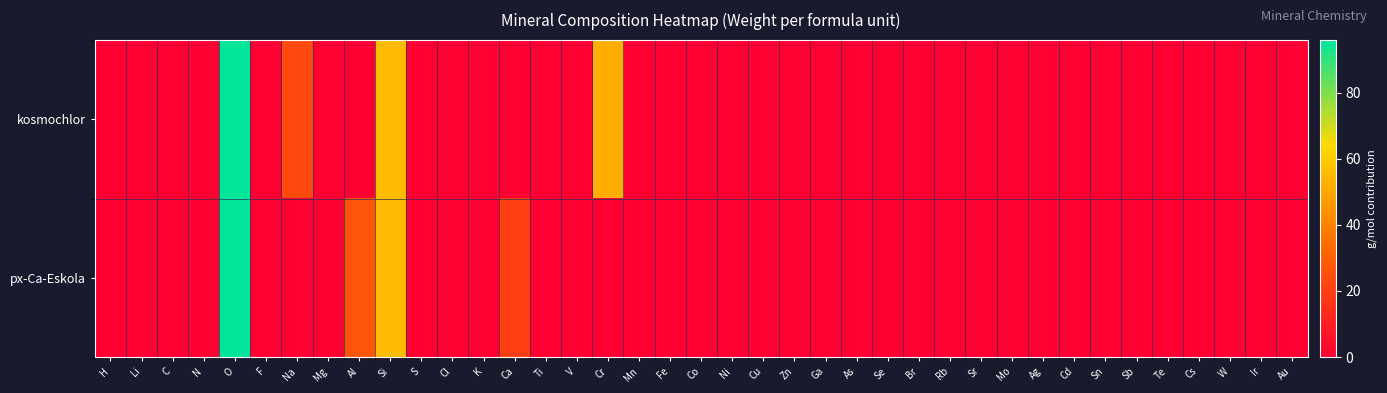

Reading left to right, what are all the values shown in this chart?

kosmochlor: H=0.0	Li=0.0	C=0.0	N=0.0	O=96.0	F=0.0	Na=23.0	Mg=0.0	Al=0.0	Si=56.2	S=0.0	Cl=0.0	K=0.0	Ca=0.0	Ti=0.0	V=0.0	Cr=52.0	Mn=0.0	Fe=0.0	Co=0.0	Ni=0.0	Cu=0.0	Zn=0.0	Ga=0.0	As=0.0	Se=0.0	Br=0.0	Rb=0.0	Sr=0.0	Mo=0.0	Ag=0.0	Cd=0.0	Sn=0.0	Sb=0.0	Te=0.0	Cs=0.0	W=0.0	Ir=0.0	Au=0.0
px-Ca-Eskola: H=0.0	Li=0.0	C=0.0	N=0.0	O=96.0	F=0.0	Na=0.0	Mg=0.0	Al=27.0	Si=56.2	S=0.0	Cl=0.0	K=0.0	Ca=20.0	Ti=0.0	V=0.0	Cr=0.0	Mn=0.0	Fe=0.0	Co=0.0	Ni=0.0	Cu=0.0	Zn=0.0	Ga=0.0	As=0.0	Se=0.0	Br=0.0	Rb=0.0	Sr=0.0	Mo=0.0	Ag=0.0	Cd=0.0	Sn=0.0	Sb=0.0	Te=0.0	Cs=0.0	W=0.0	Ir=0.0	Au=0.0